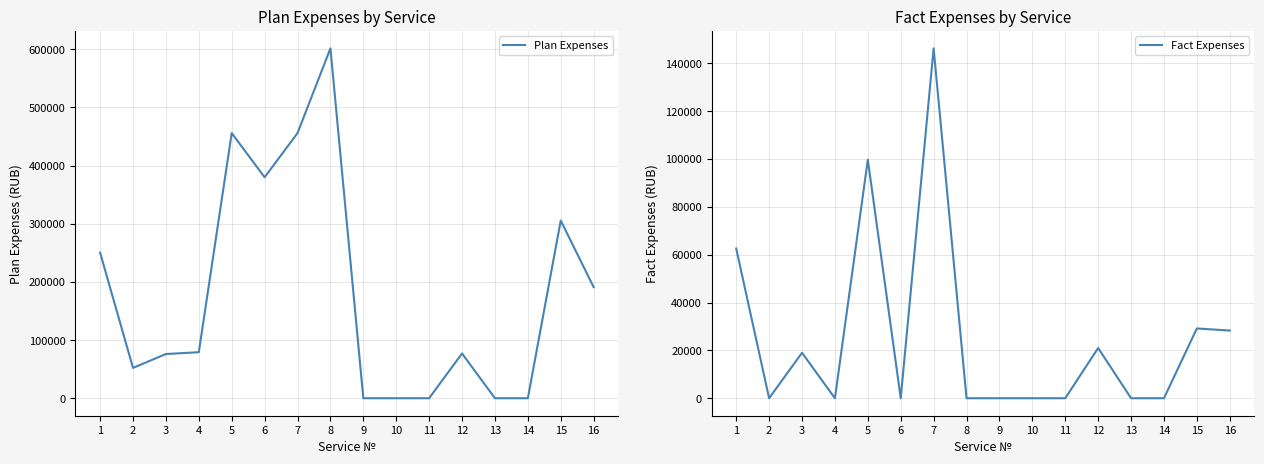

What is the difference between the maximum and minimum values in the Plan Expenses series?

601507.7